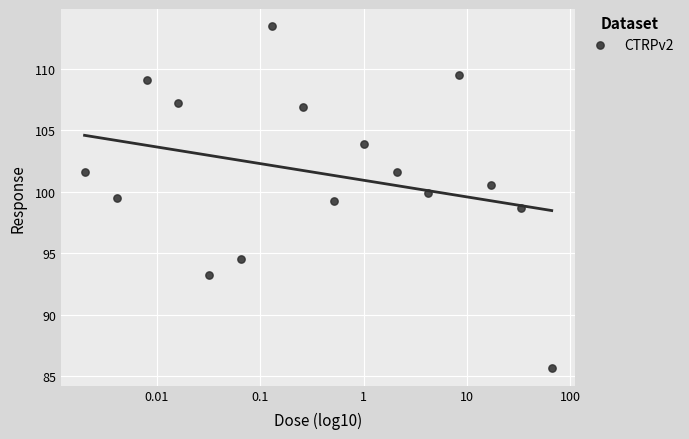

What is the range of Y values (max minus min)?

27.9